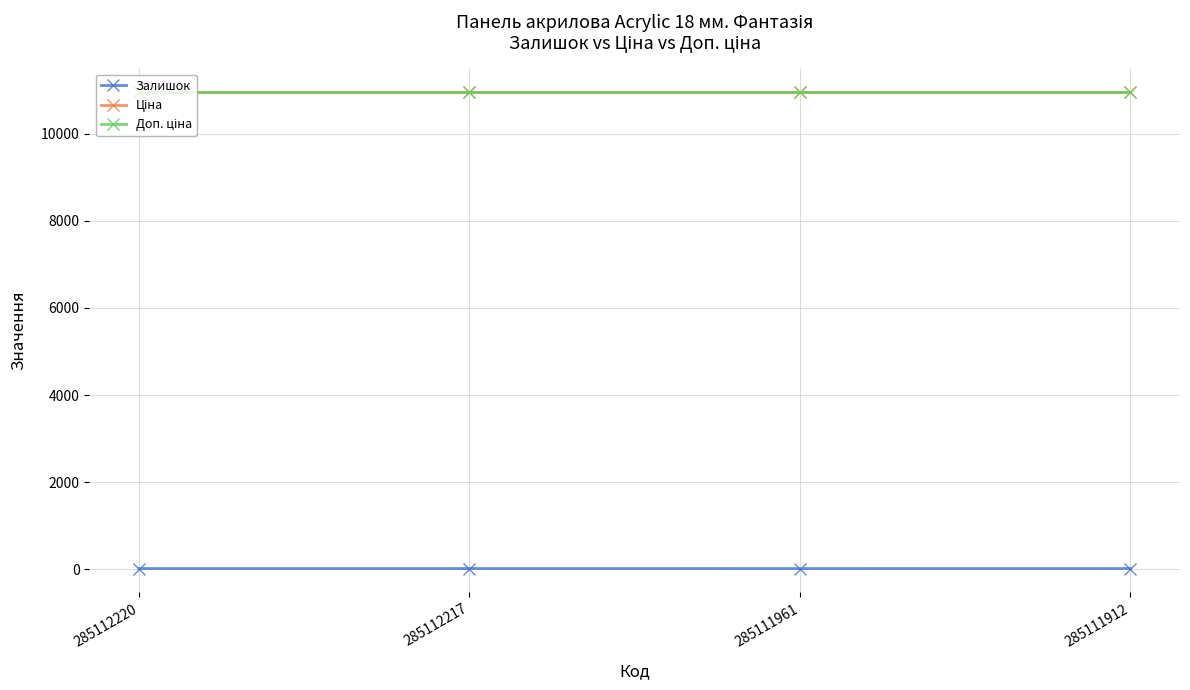

What is the sum of all Залишок values?

71.0